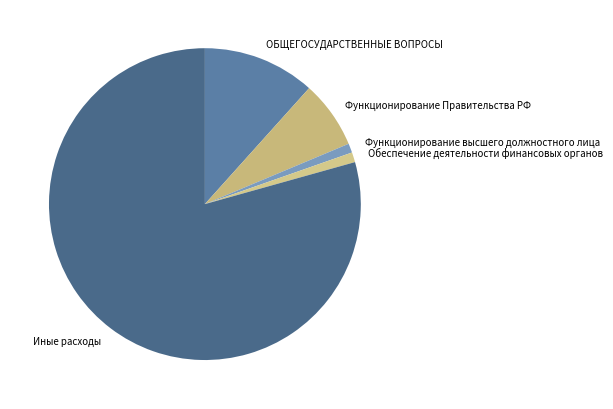

Which slice represents more than half of the pie?

Иные расходы